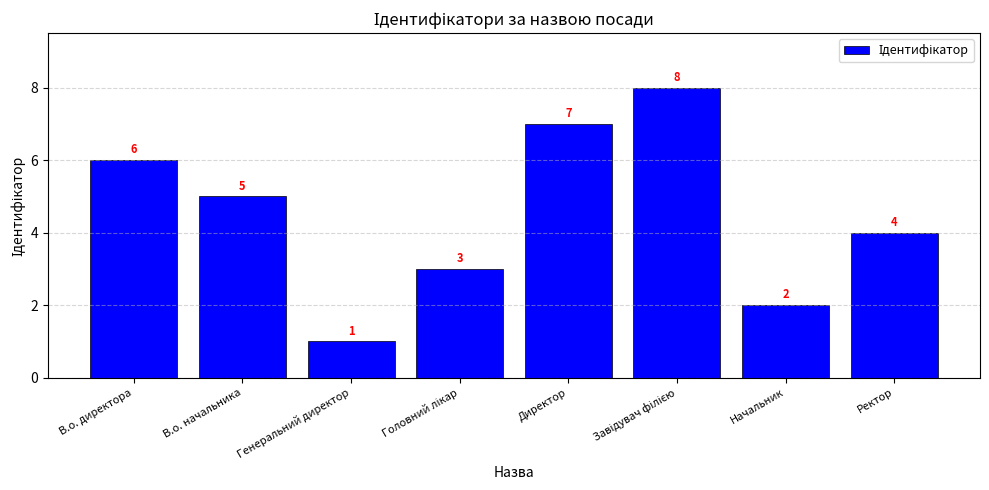

At which label does the data first exceed 5?

В.о. директора